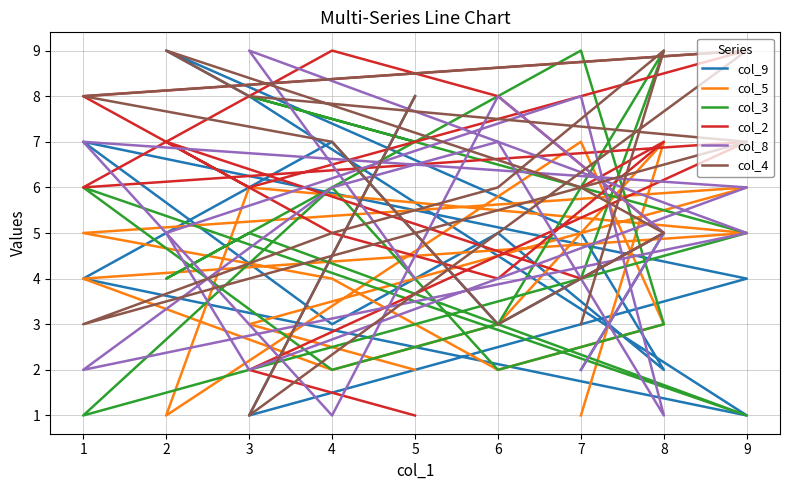

Rank the series at 9 from highest to lowest value.

col_2, col_4, col_8, col_5, col_9, col_3